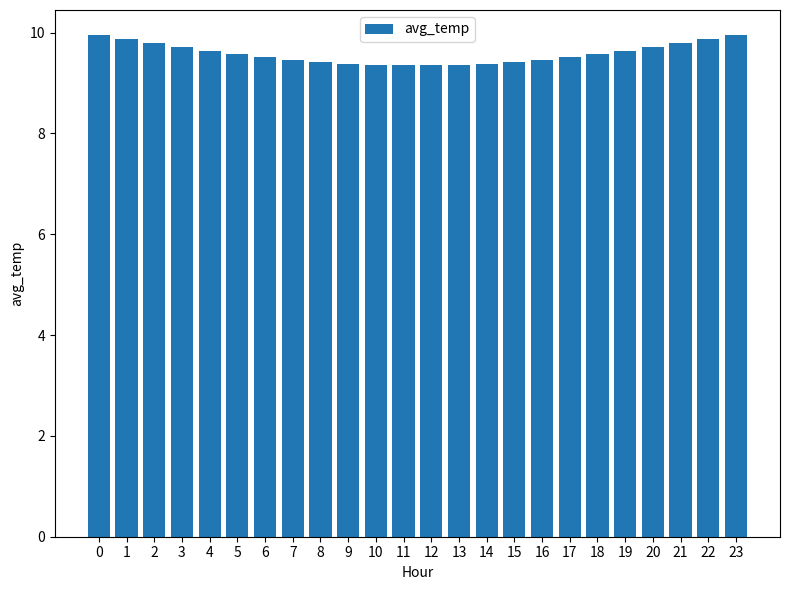

What is the average value?

9.6